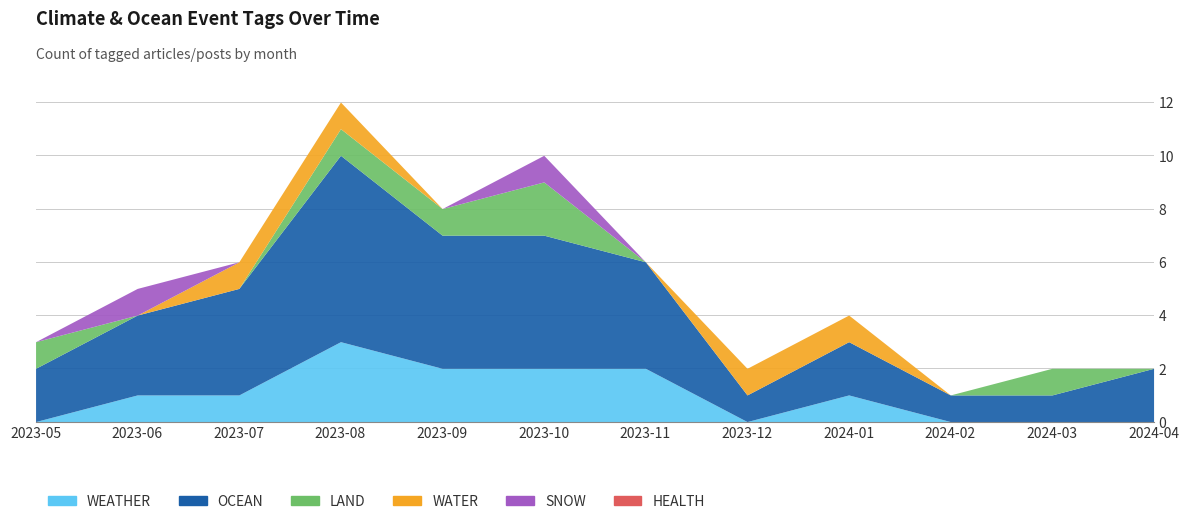

How many categories are shown in the chart?

12